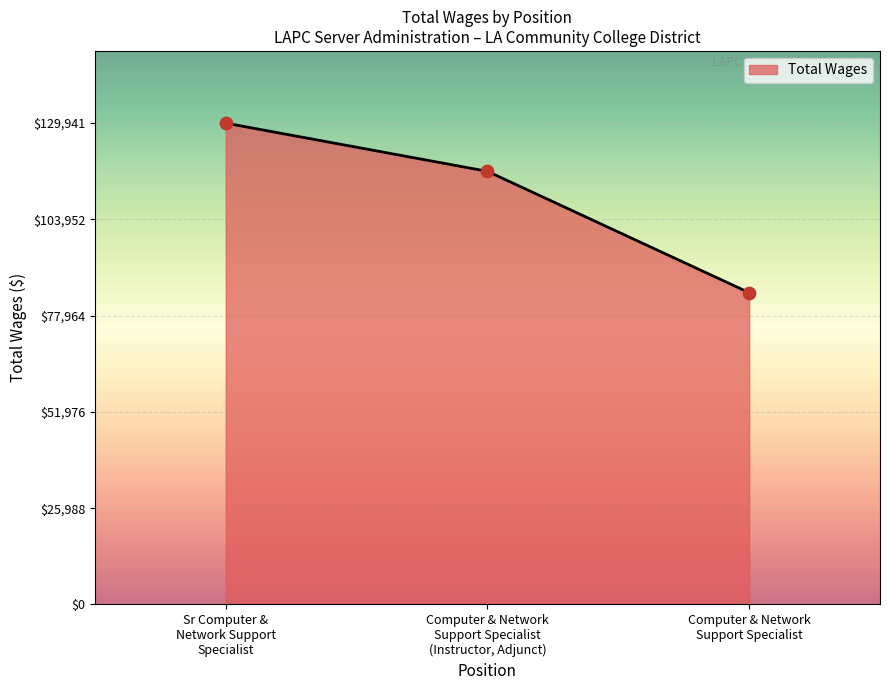

What is the sum of all values?

331030